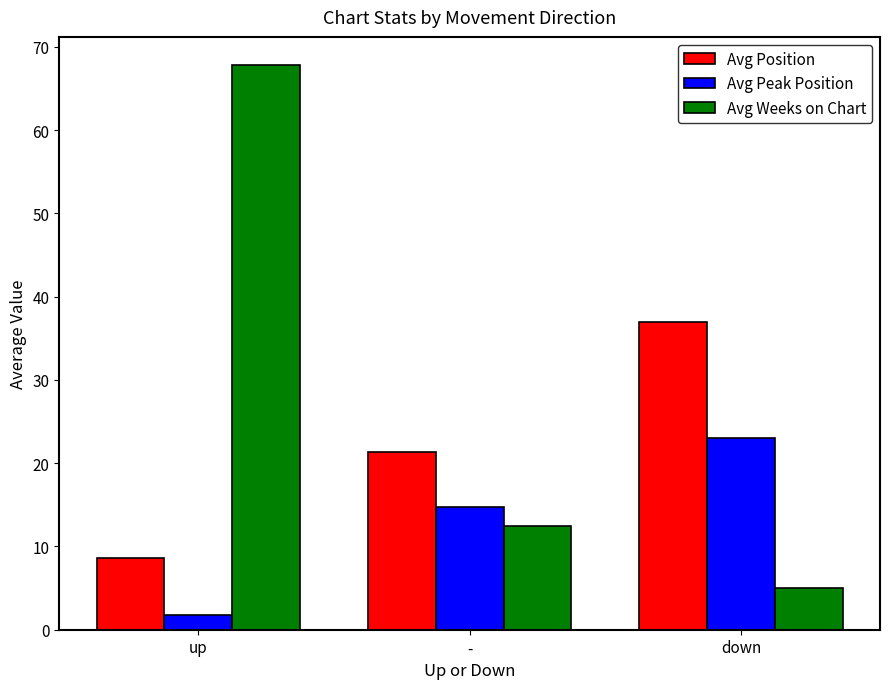

Which category has the lowest value across all series?

up